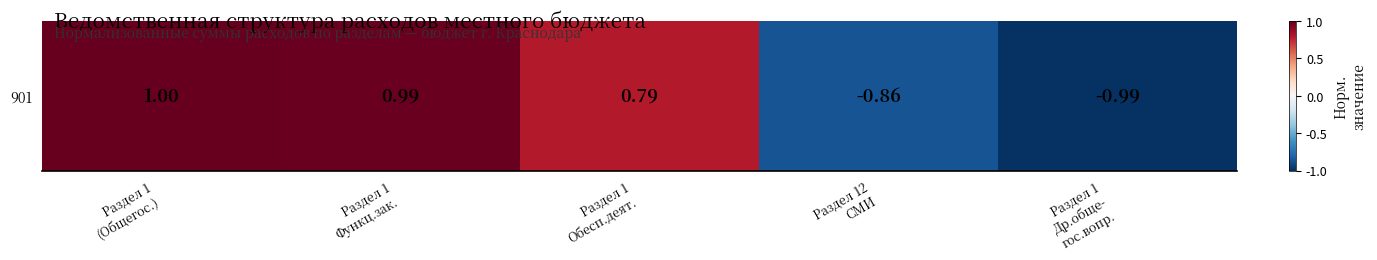

What is the maximum value shown in the chart?

1.0